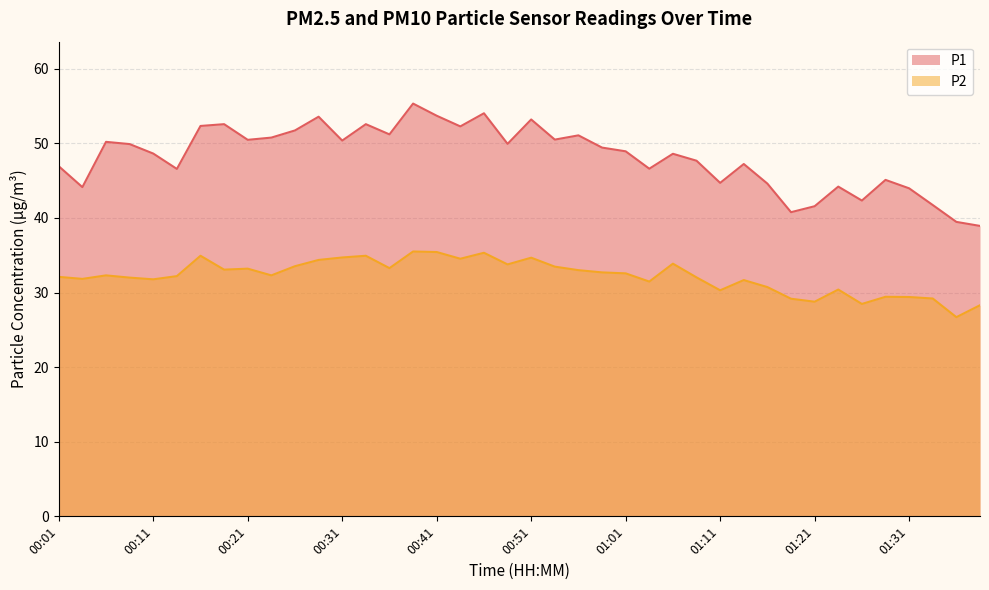

Is the value of P2 at 00:06 greater than the value of P1 at 00:56?

No